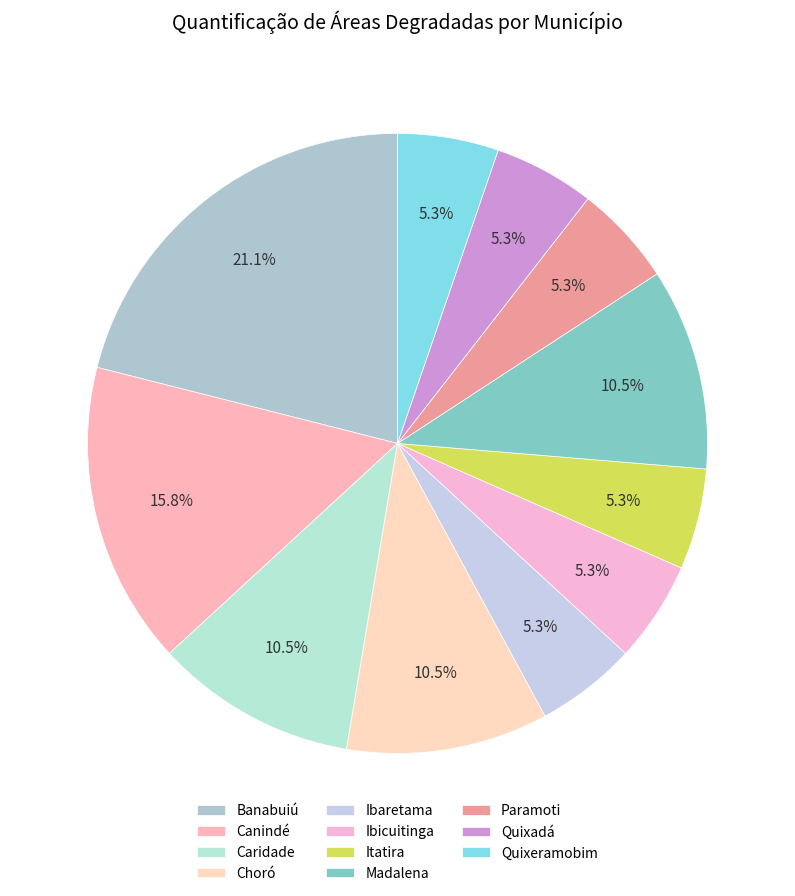

Does Caridade account for over 50% of the chart?

No